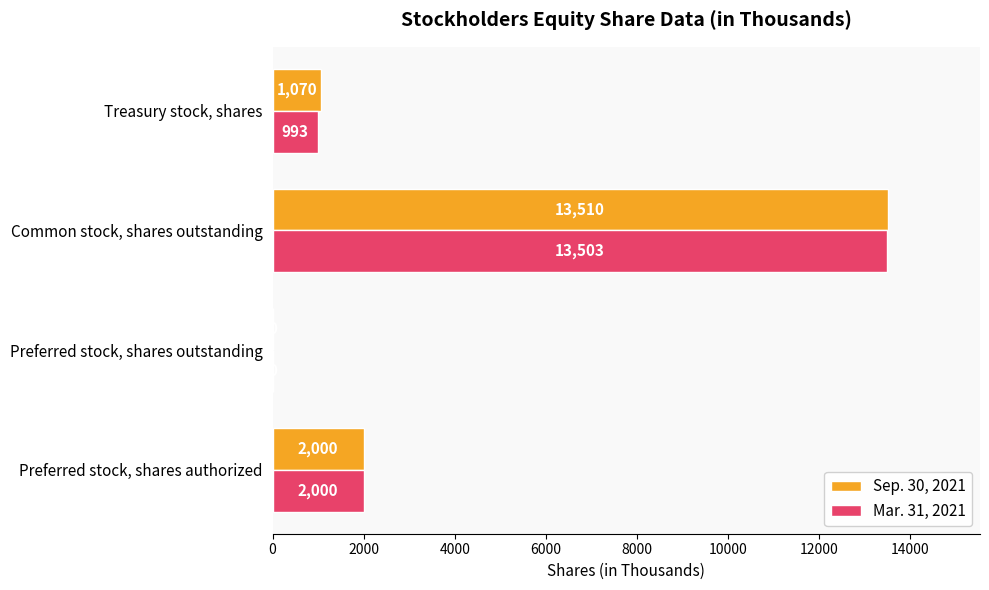

What is the total value across all series at Treasury stock, shares?

2063